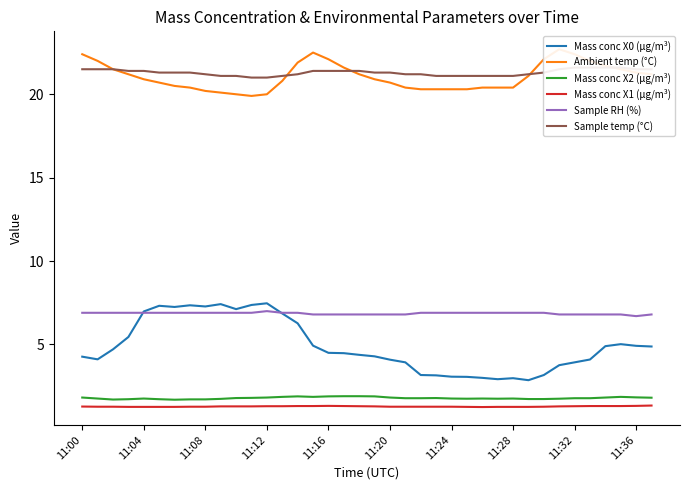

What is the maximum value for Mass conc X2 (μg/m³)?

1.9